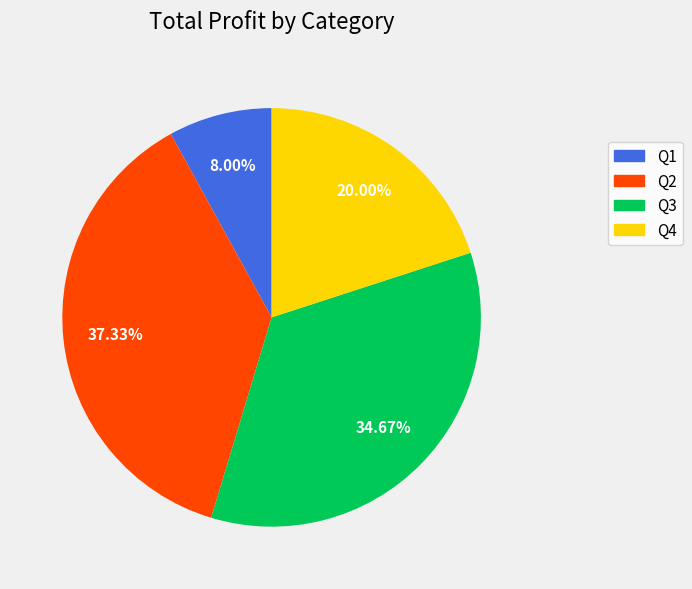

To the nearest percent, what portion does Q3 represent?

35%